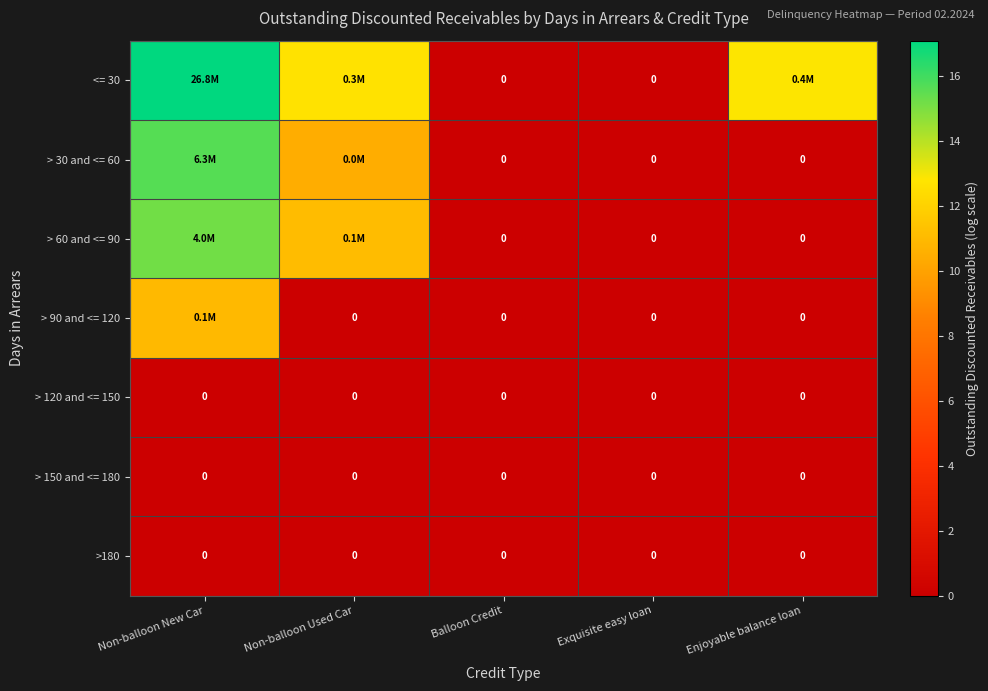

What is the difference between the > 60 and <= 90 values at Non-balloon Used Car and Enjoyable balance loan?

11.1